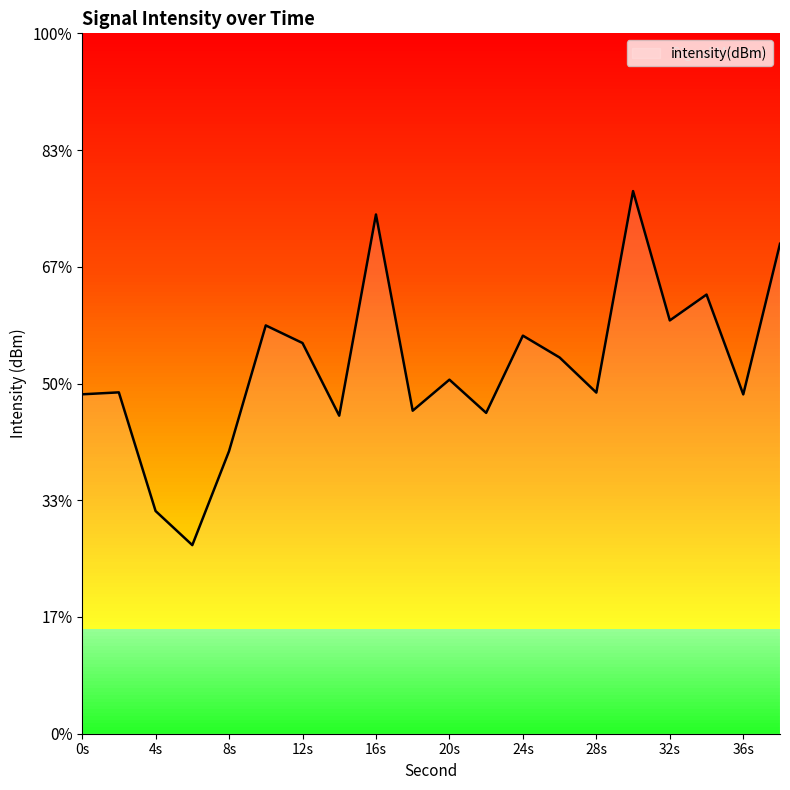

The value at 10 is -58.2. True or false?

False